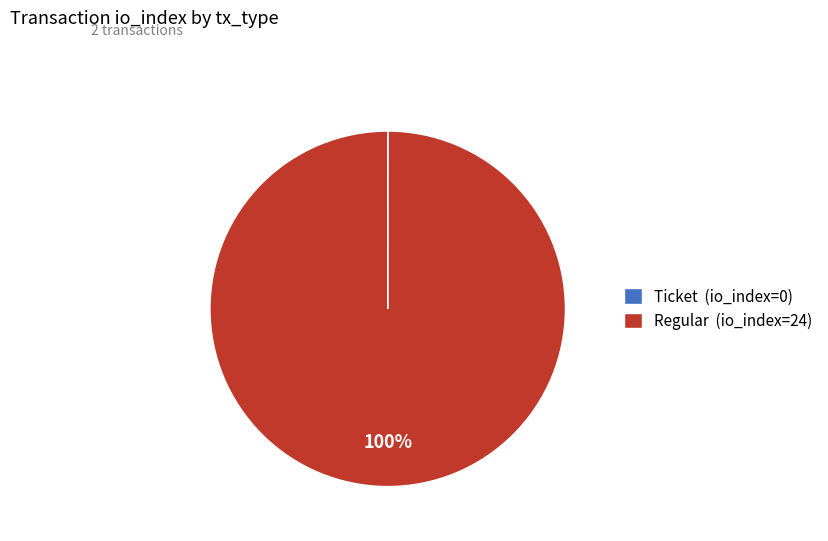

The Regular slice represents 100% of the pie. True or false?

True